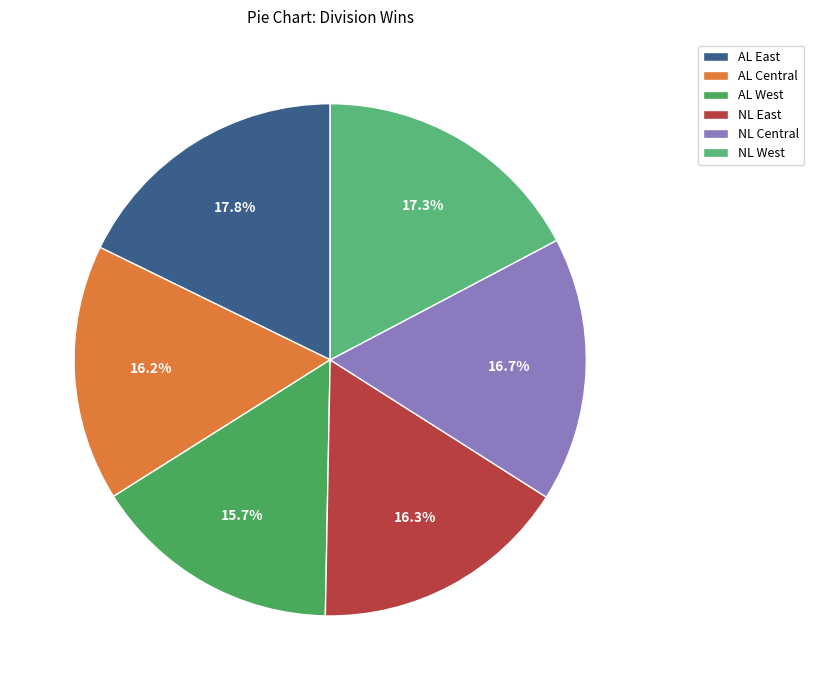

To the nearest percent, what portion does NL East represent?

16%